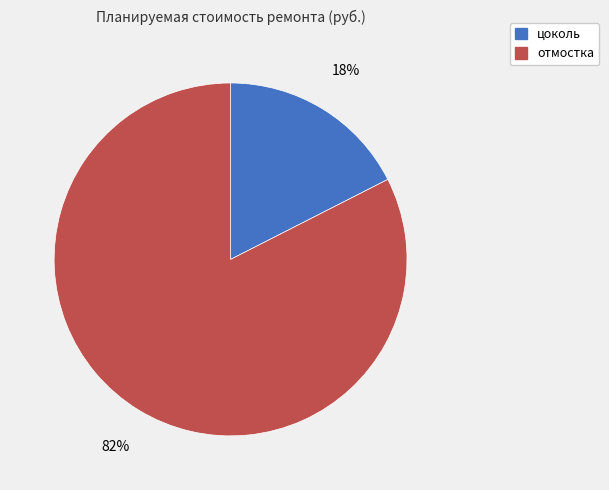

How many slices are in this pie chart?

2